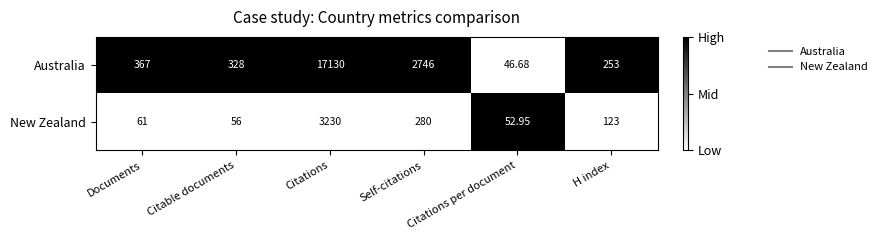

At Citable documents, list the series in order from largest to smallest.

Australia, New Zealand